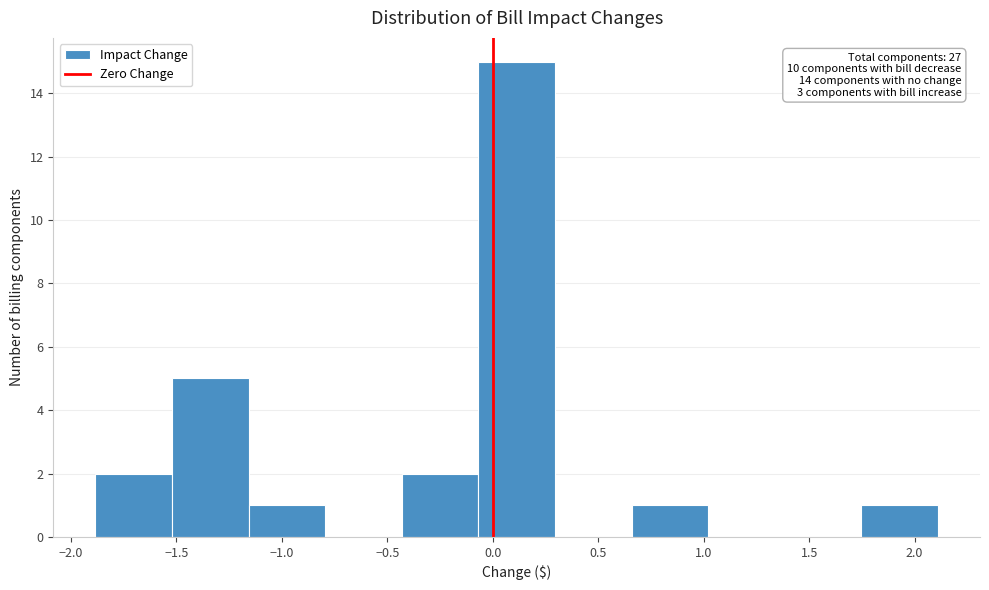

Which range on the x-axis has the tallest bar?

-0.05 to 0.30